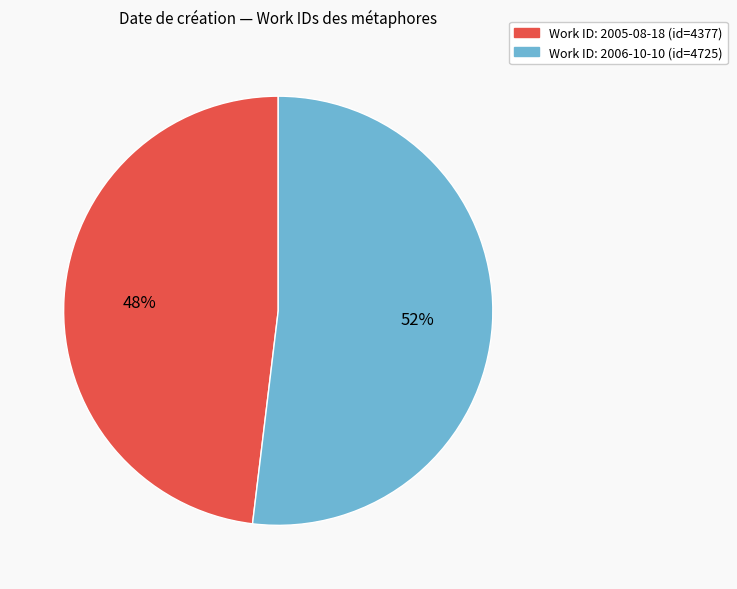

To the nearest percent, what is the difference between the largest and smallest slice percentages?

4%